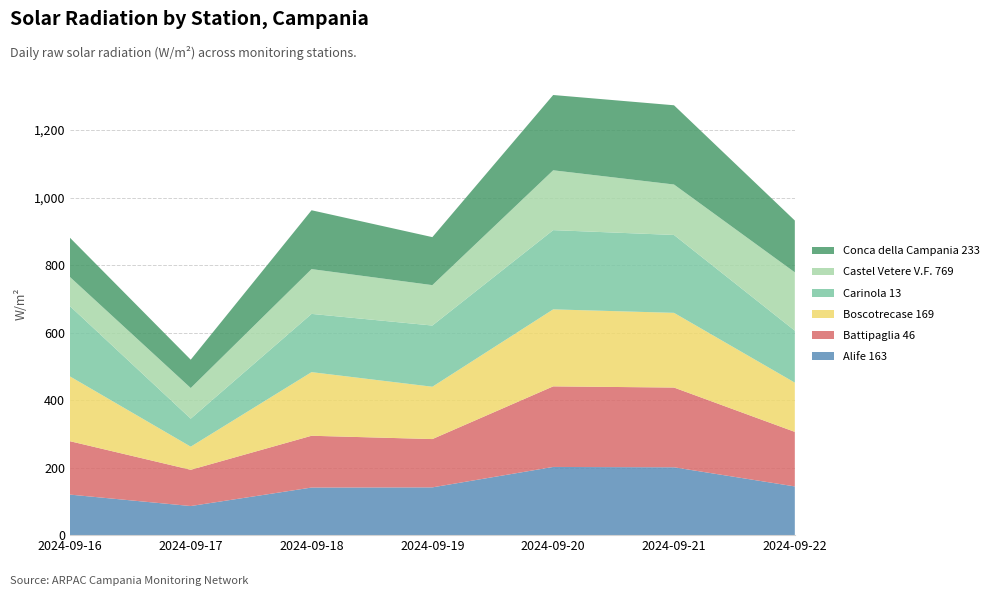

Reading left to right, transcribe all the data shown in this chart.

Alife 163: 2024-09-16=120.1	2024-09-17=86.2	2024-09-18=141.0	2024-09-19=141.5	2024-09-20=202.0	2024-09-21=201.0	2024-09-22=144.3
Battipaglia 46: 2024-09-16=158.2	2024-09-17=107.4	2024-09-18=153.4	2024-09-19=143.1	2024-09-20=238.7	2024-09-21=236.2	2024-09-22=161.6
Boscotrecase 169: 2024-09-16=192.0	2024-09-17=68.5	2024-09-18=188.5	2024-09-19=155.0	2024-09-20=228.1	2024-09-21=221.3	2024-09-22=145.9
Carinola 13: 2024-09-16=208.2	2024-09-17=82.9	2024-09-18=172.5	2024-09-19=181.3	2024-09-20=234.7	2024-09-21=230.7	2024-09-22=153.9
Castel Vetere V.F. 769: 2024-09-16=86.3	2024-09-17=90.8	2024-09-18=132.7	2024-09-19=119.7	2024-09-20=177.3	2024-09-21=149.5	2024-09-22=172.8
Conca della Campania 233: 2024-09-16=116.3	2024-09-17=83.9	2024-09-18=174.3	2024-09-19=142.2	2024-09-20=223.0	2024-09-21=234.7	2024-09-22=153.5